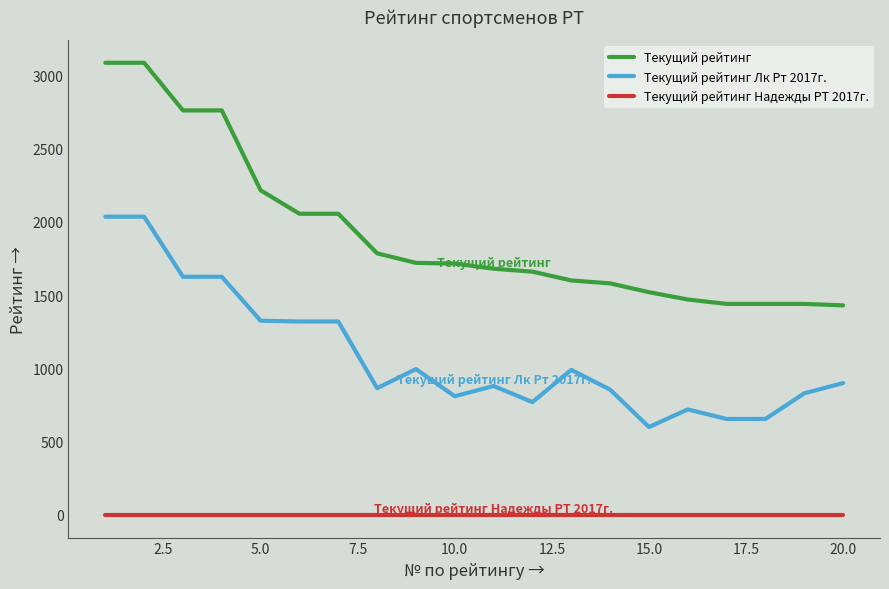

At how many categories does at least one series exceed 2117?

5